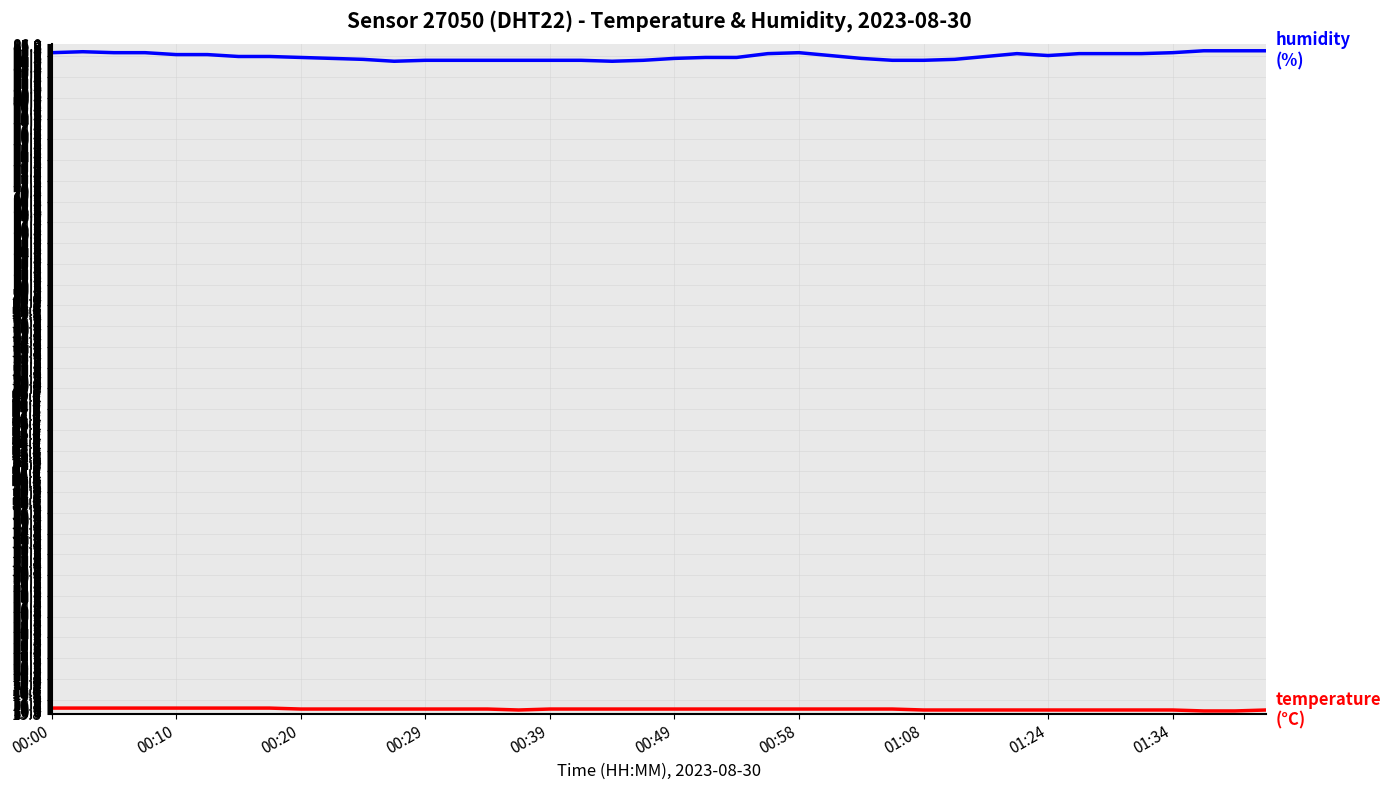

What is the greatest value displayed?

85.3